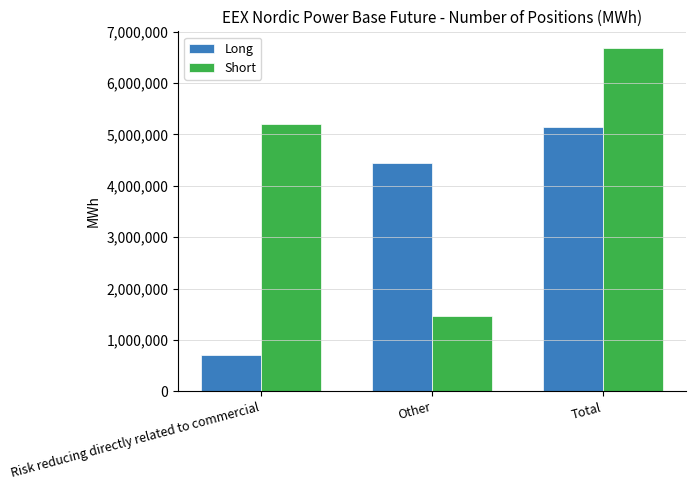

What is the total value across all series at Risk reducing directly related to commercial?

5906505